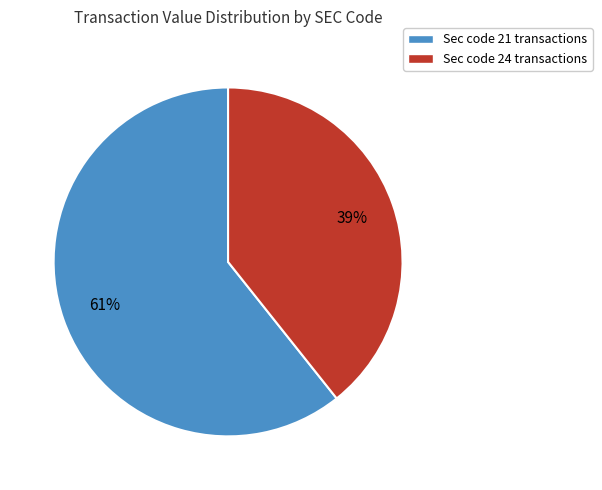

Is there any slice that represents more than half of the pie?

Yes